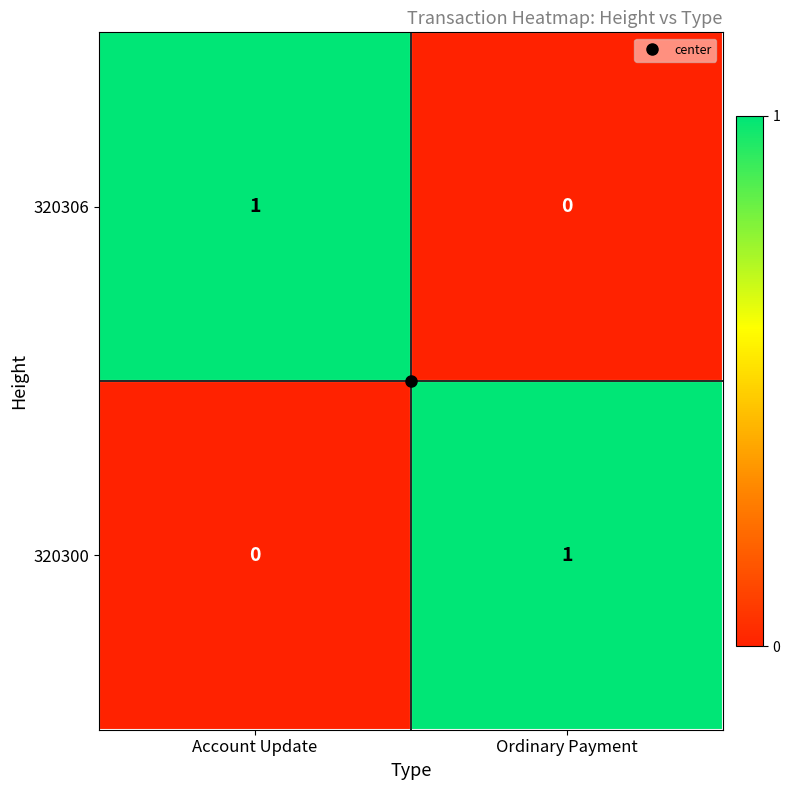

At which label is 320300 closest to 0?

Account Update